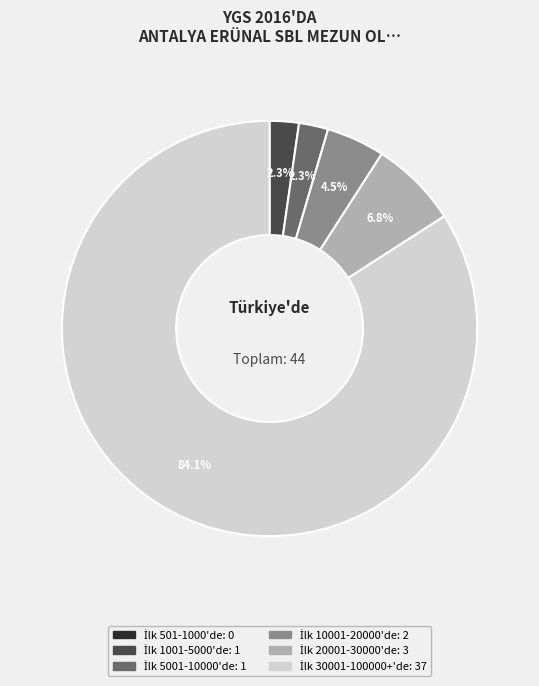

Is there any slice that represents more than half of the pie?

Yes